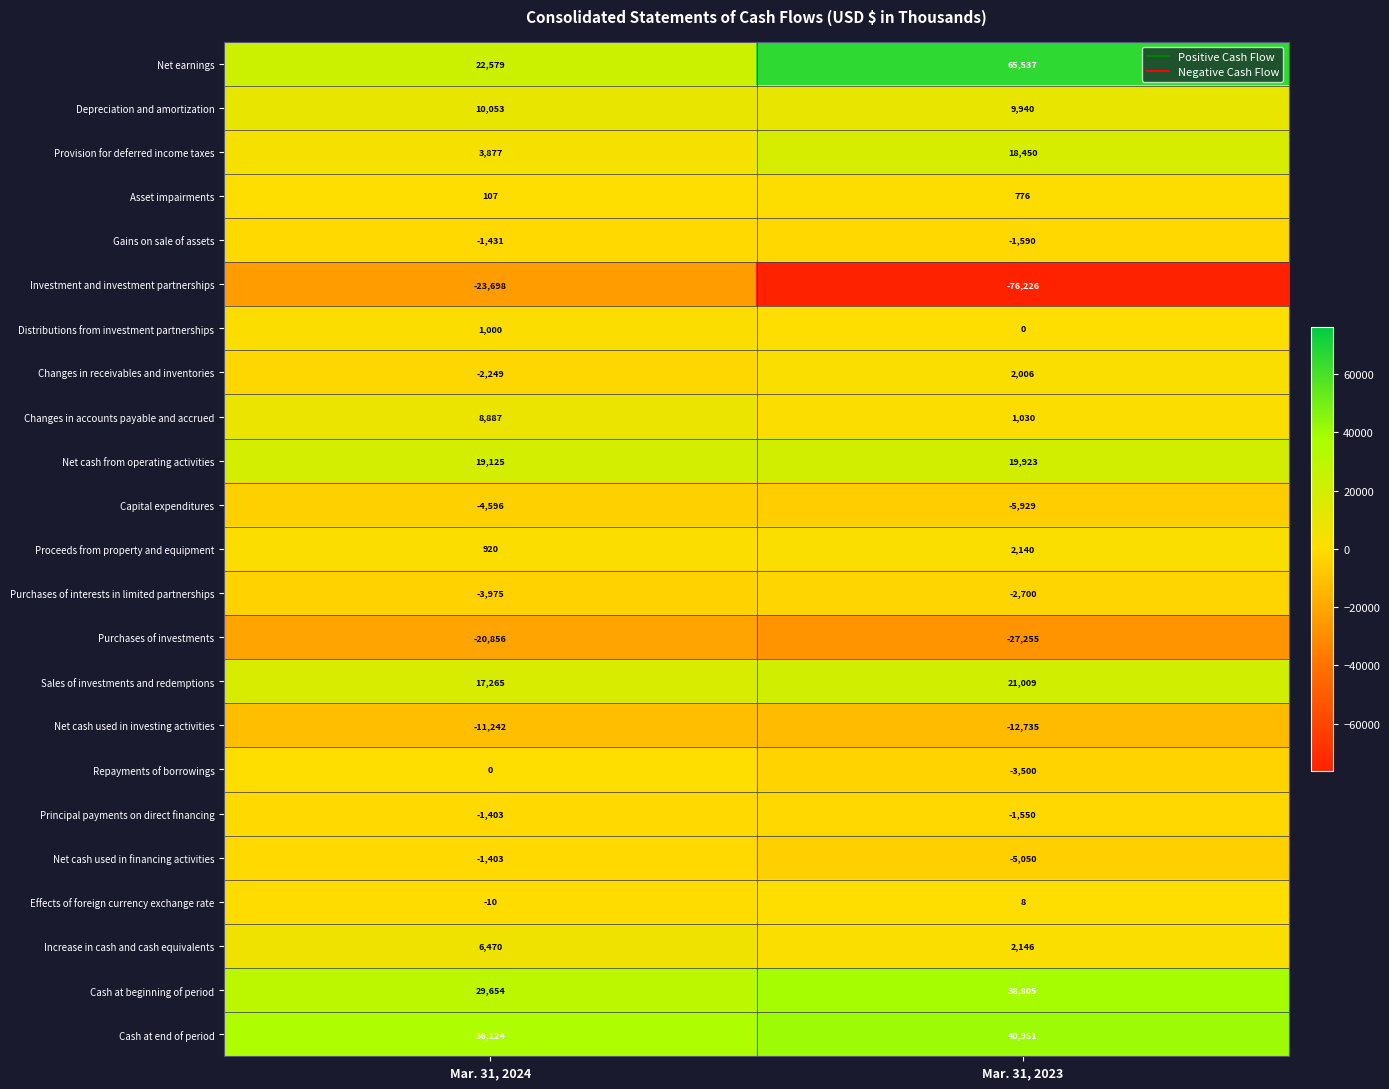

List the labels in order of Proceeds from property and equipment value, largest first.

Mar. 31, 2023, Mar. 31, 2024